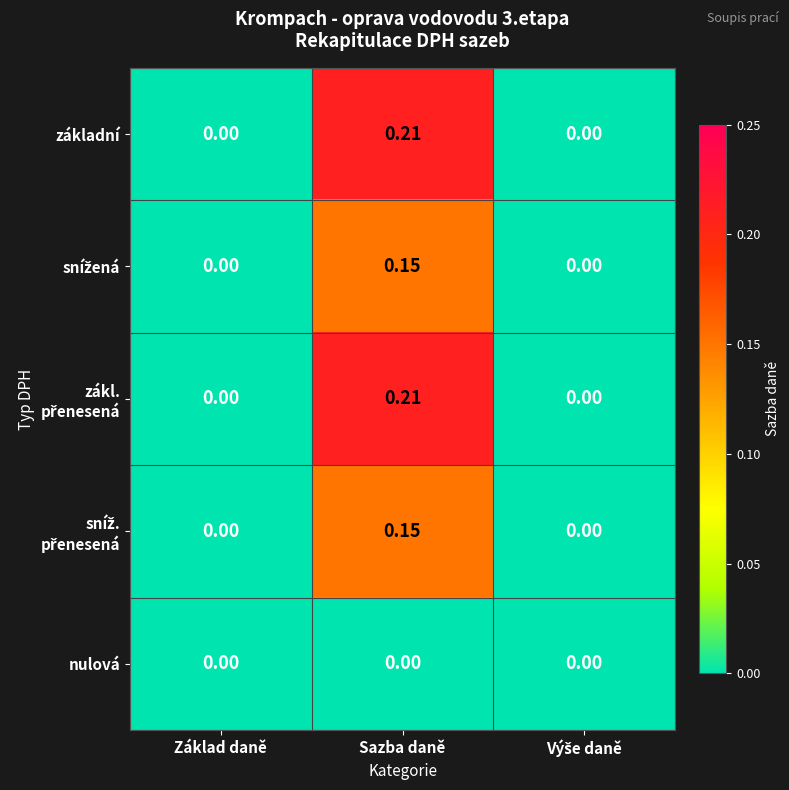

At which category is the sum across all series the highest?

Sazba daně